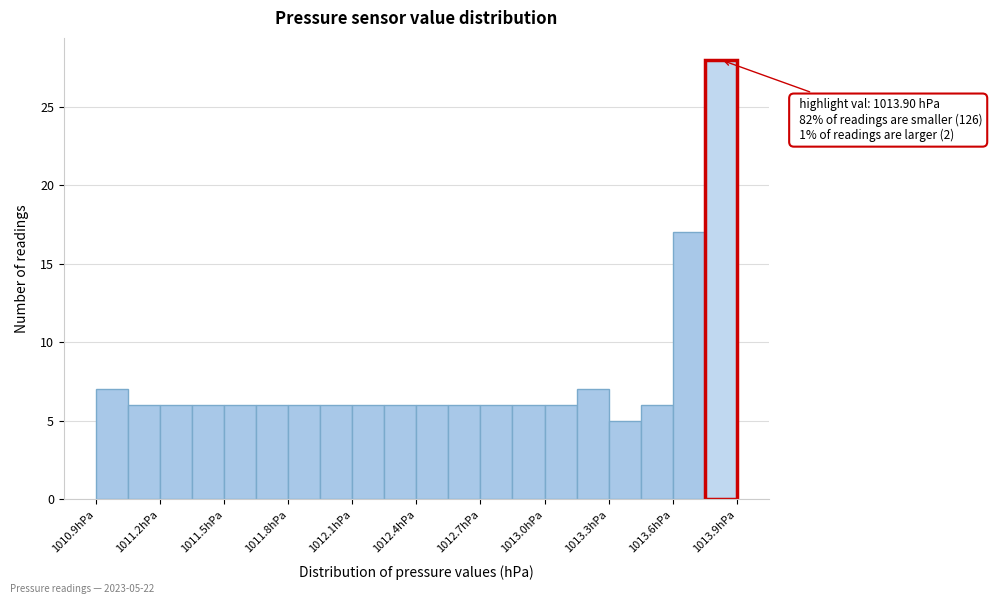

Around what value on the x-axis is the tallest bar? Give the approximate position of its centre, as read against the axis.

1013.85